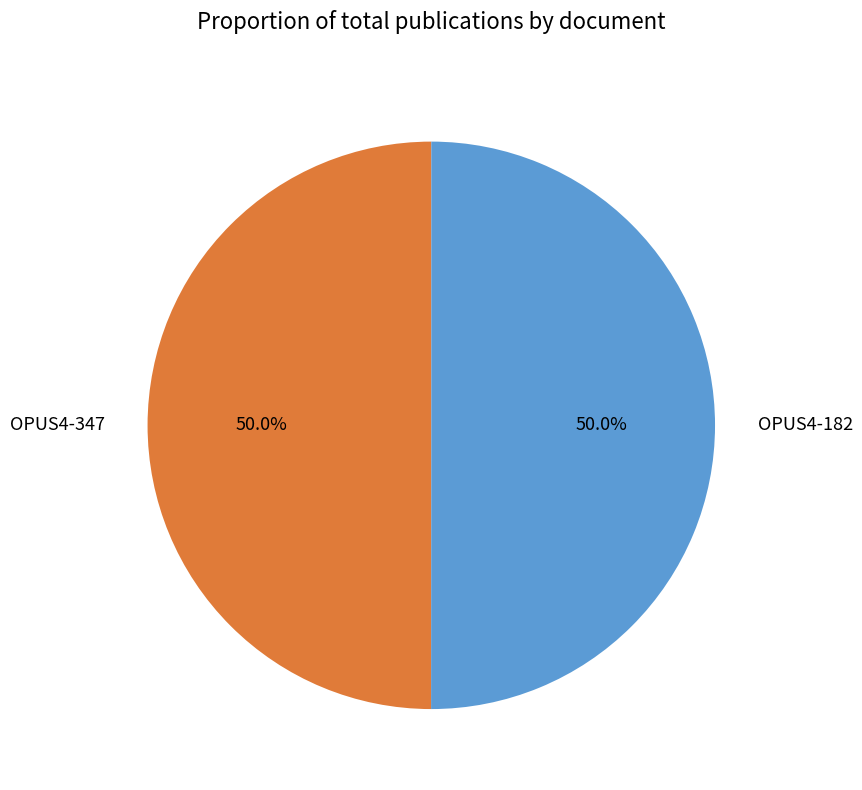

Count the number of slices in the pie.

2